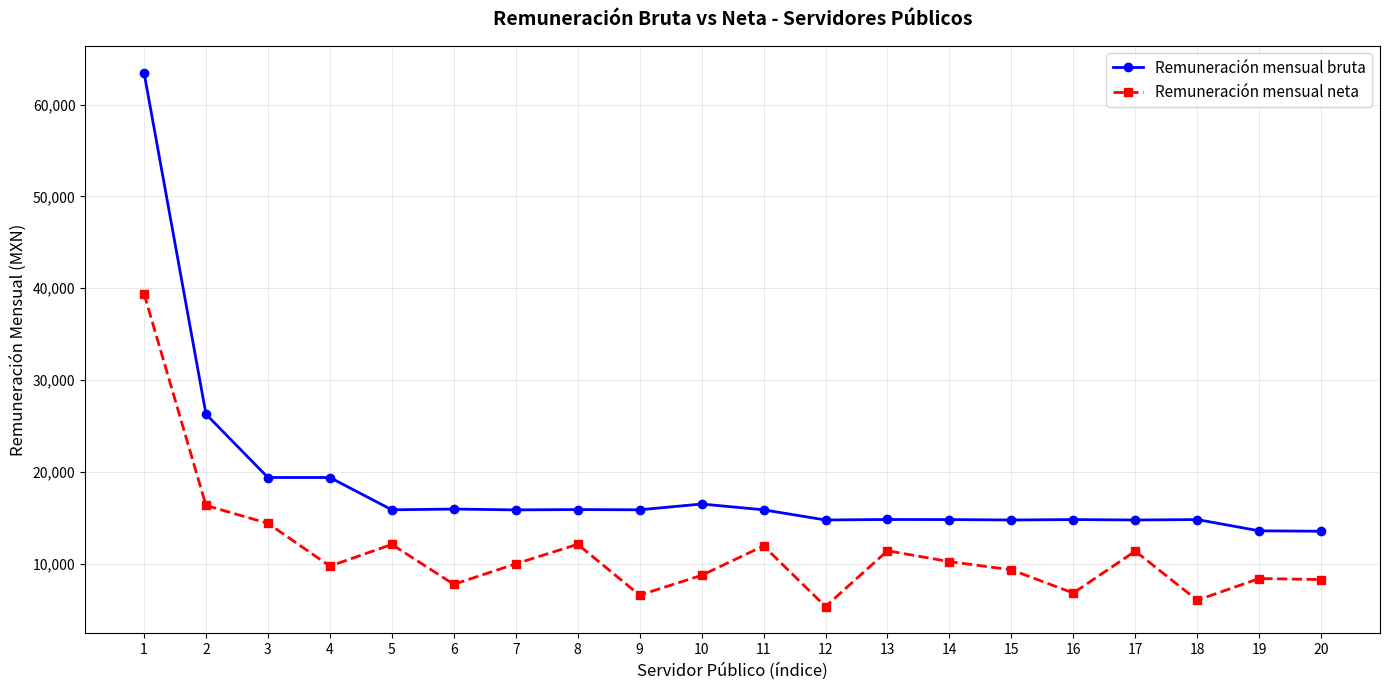

At which label does Remuneración mensual bruta first exceed 15855?

1